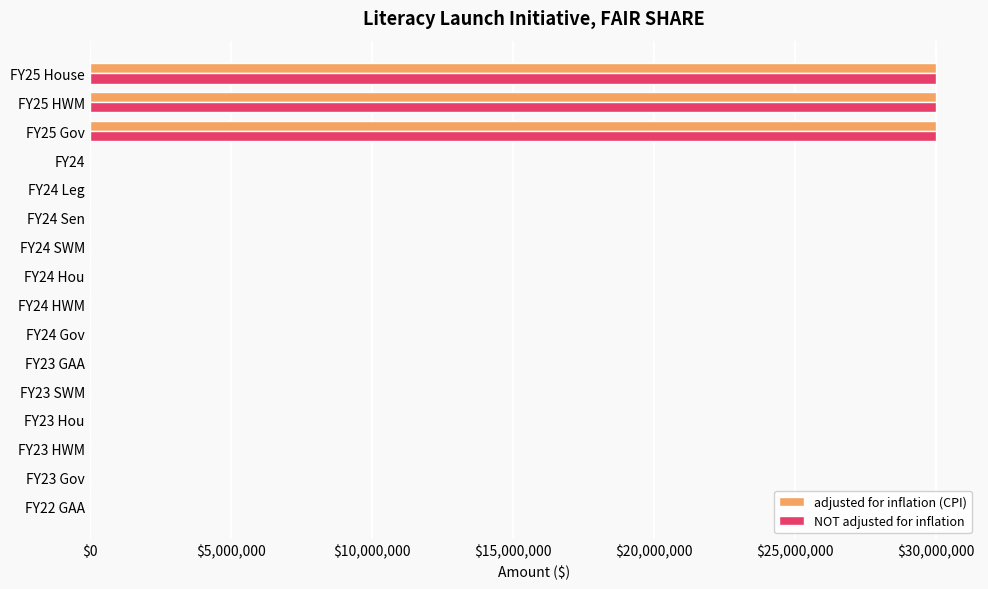

What is the highest value of the NOT adjusted for inflation series?

30000000